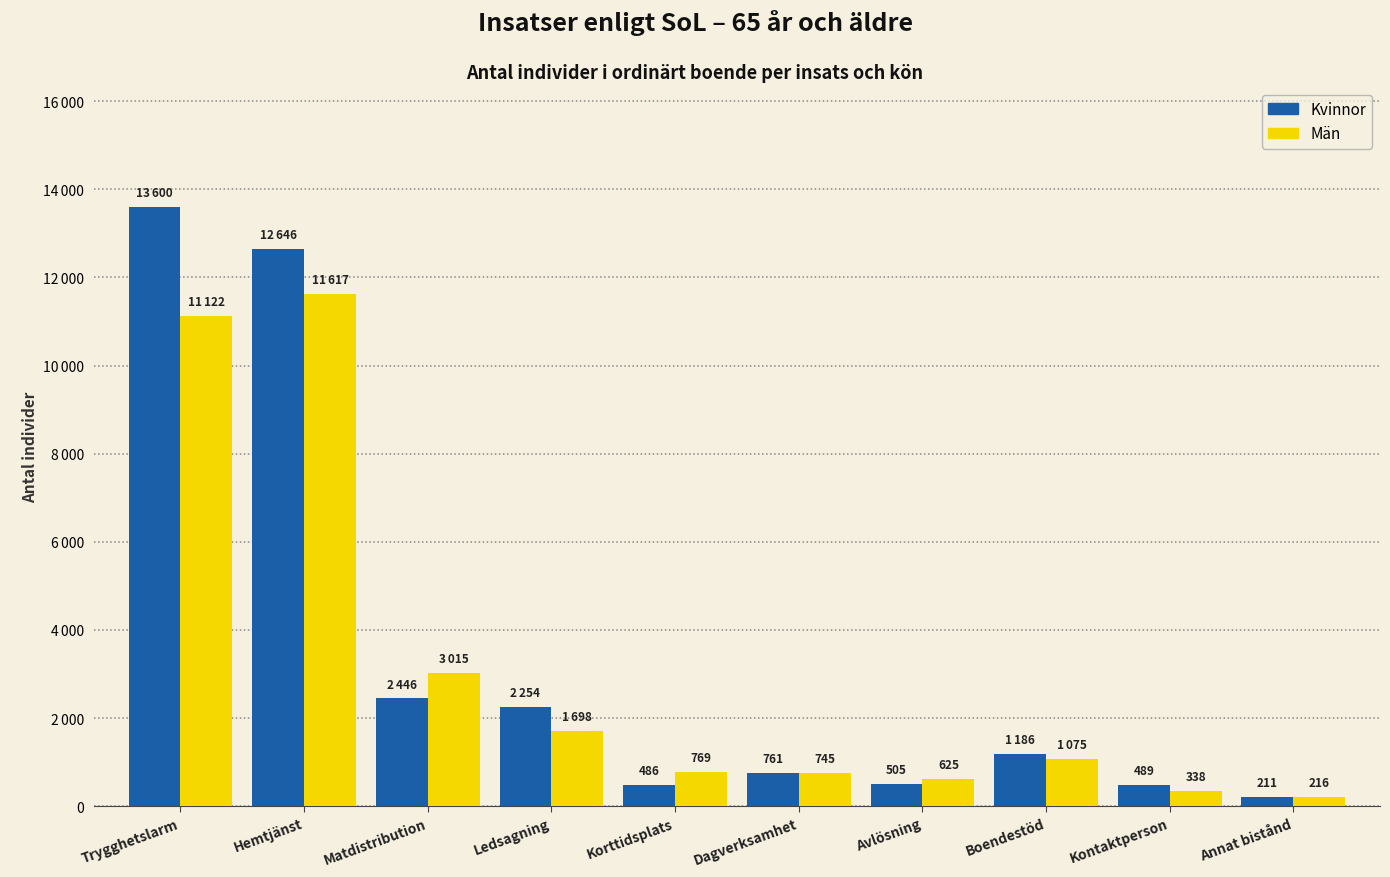

Between Kontaktperson and Matdistribution, which is larger?

Matdistribution